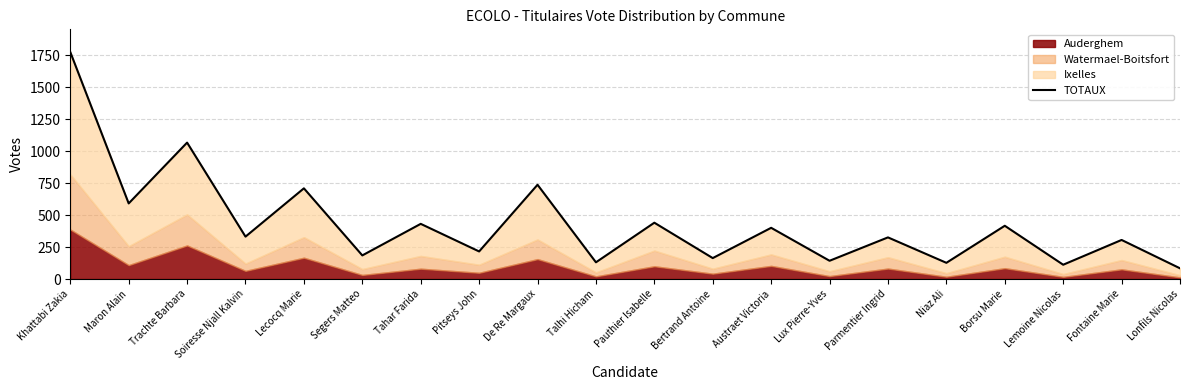

Rank the categories by value from lowest to highest.

Lonfils Nicolas, Lemoine Nicolas, Niaz Ali, Talhi Hicham, Lux Pierre-Yves, Bertrand Antoine, Segers Matteo, Pitseys John, Fontaine Marie, Parmentier Ingrid, Soiresse Njall Kalvin, Austraet Victoria, Borsu Marie, Tahar Farida, Pauthier Isabelle, Maron Alain, Lecocq Marie, De Re Margaux, Trachte Barbara, Khattabi Zakia